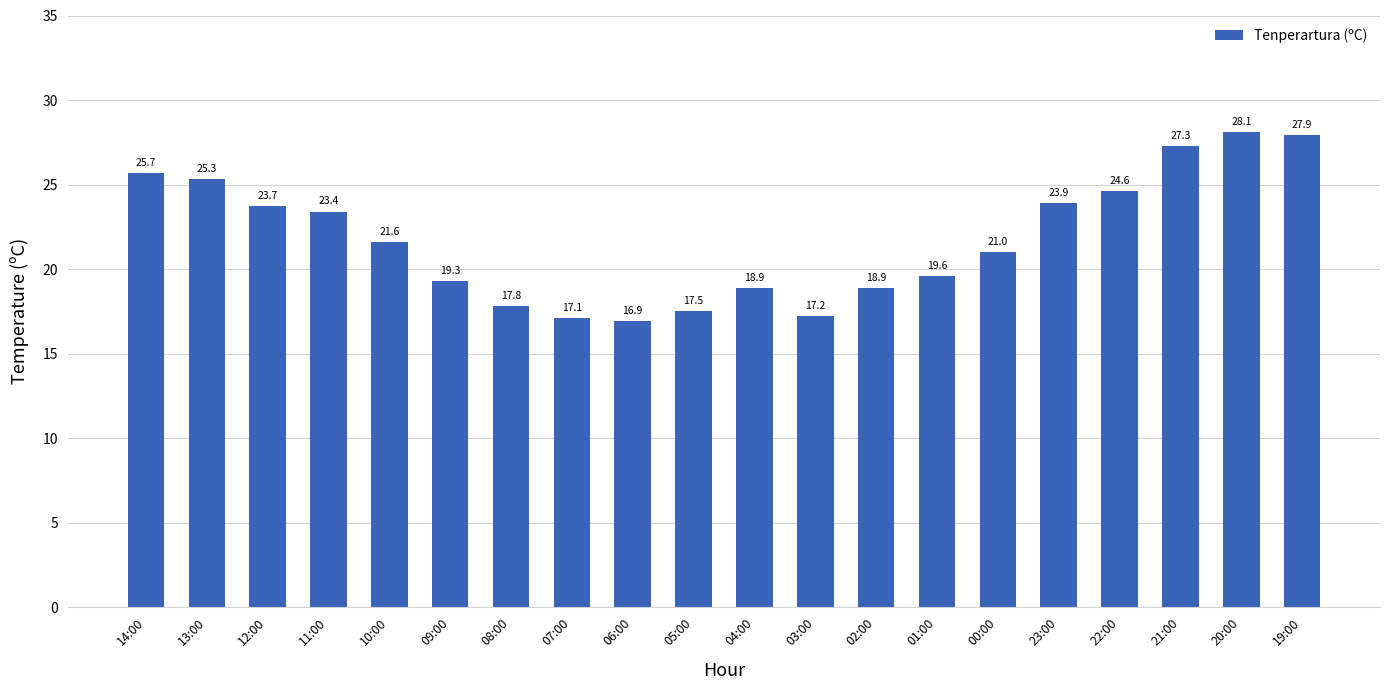

Reading right to left, what are all the values shown in this chart?

19:00=27.9	20:00=28.1	21:00=27.3	22:00=24.6	23:00=23.9	00:00=21.0	01:00=19.6	02:00=18.9	03:00=17.2	04:00=18.9	05:00=17.5	06:00=16.9	07:00=17.1	08:00=17.8	09:00=19.3	10:00=21.6	11:00=23.4	12:00=23.7	13:00=25.3	14:00=25.7